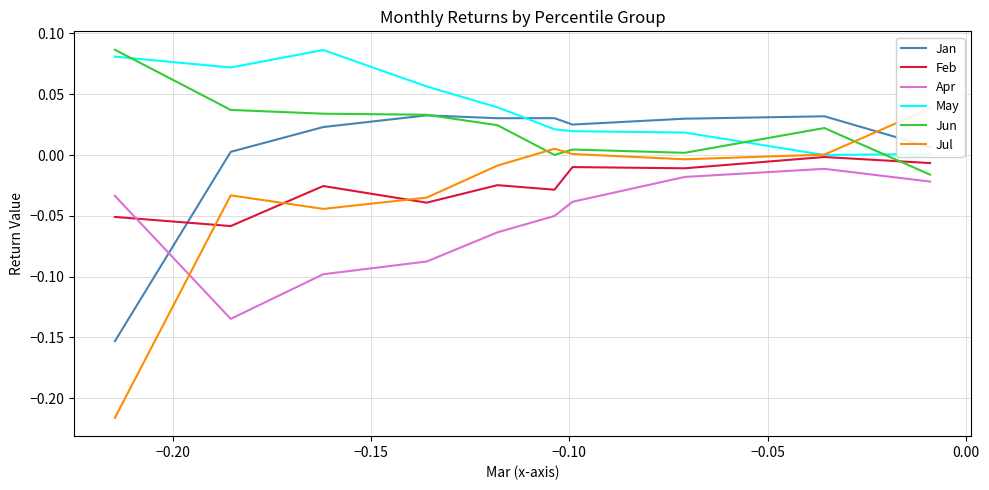

At how many categories does at least one series exceed 0?

10